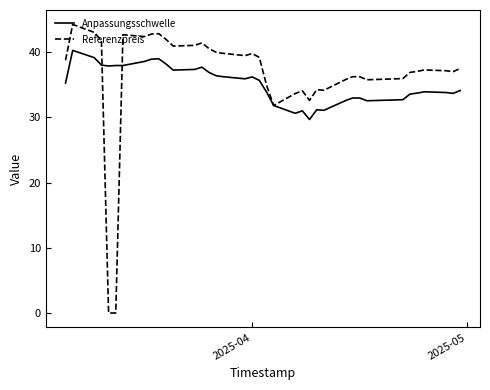

What is the highest value of the Referenzpreis series?

44.3